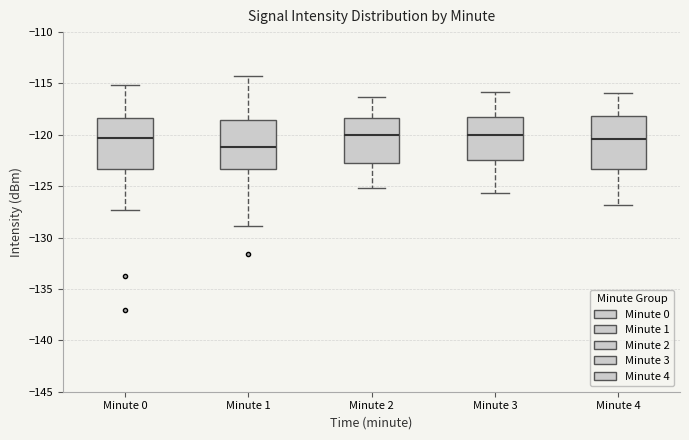

Reading left to right, read every box against the y-axis: the position of its median line, the range the box covers, and the ends of its whiskers. The values are not printed on the chart, so give them approximately, as read against the axis.

Minute 0: median -120.5, box -123.5 to -118.5, whiskers -127.5 to -115.0
Minute 1: median -121.0, box -123.5 to -118.5, whiskers -129.0 to -114.5
Minute 2: median -120.0, box -123.0 to -118.5, whiskers -125.0 to -116.5
Minute 3: median -120.0, box -122.5 to -118.0, whiskers -125.5 to -116.0
Minute 4: median -120.5, box -123.5 to -118.0, whiskers -127.0 to -116.0